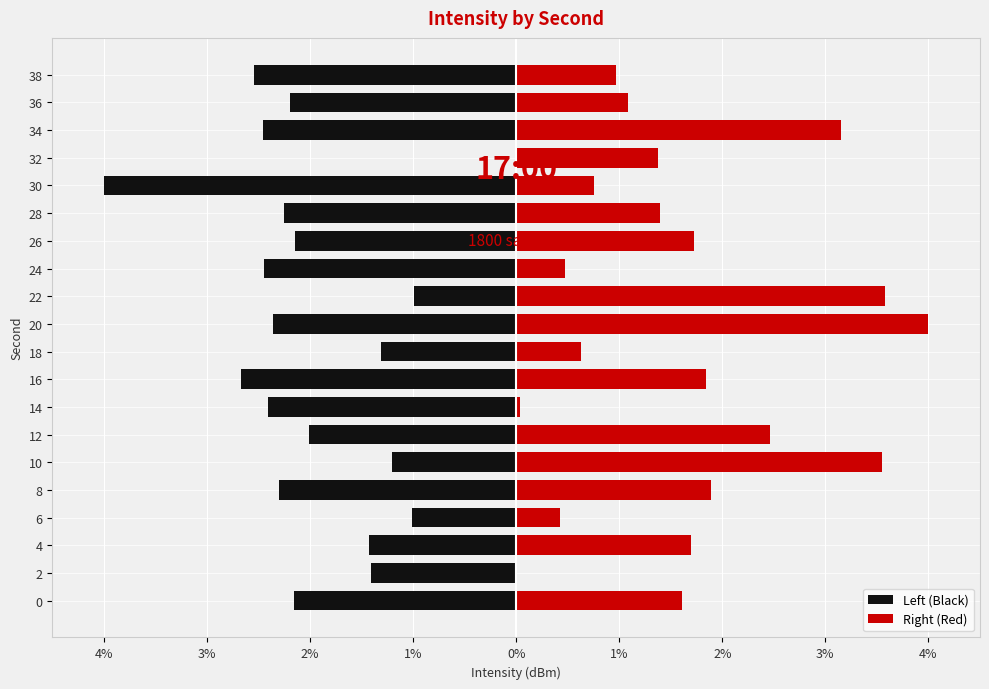

How many categories are shown in the chart?

20